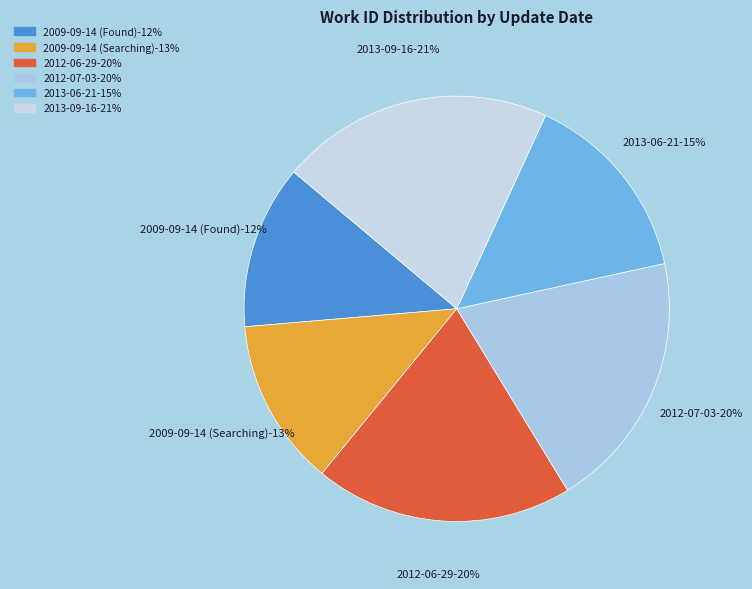

Which category has the biggest portion of the pie?

2013-09-16